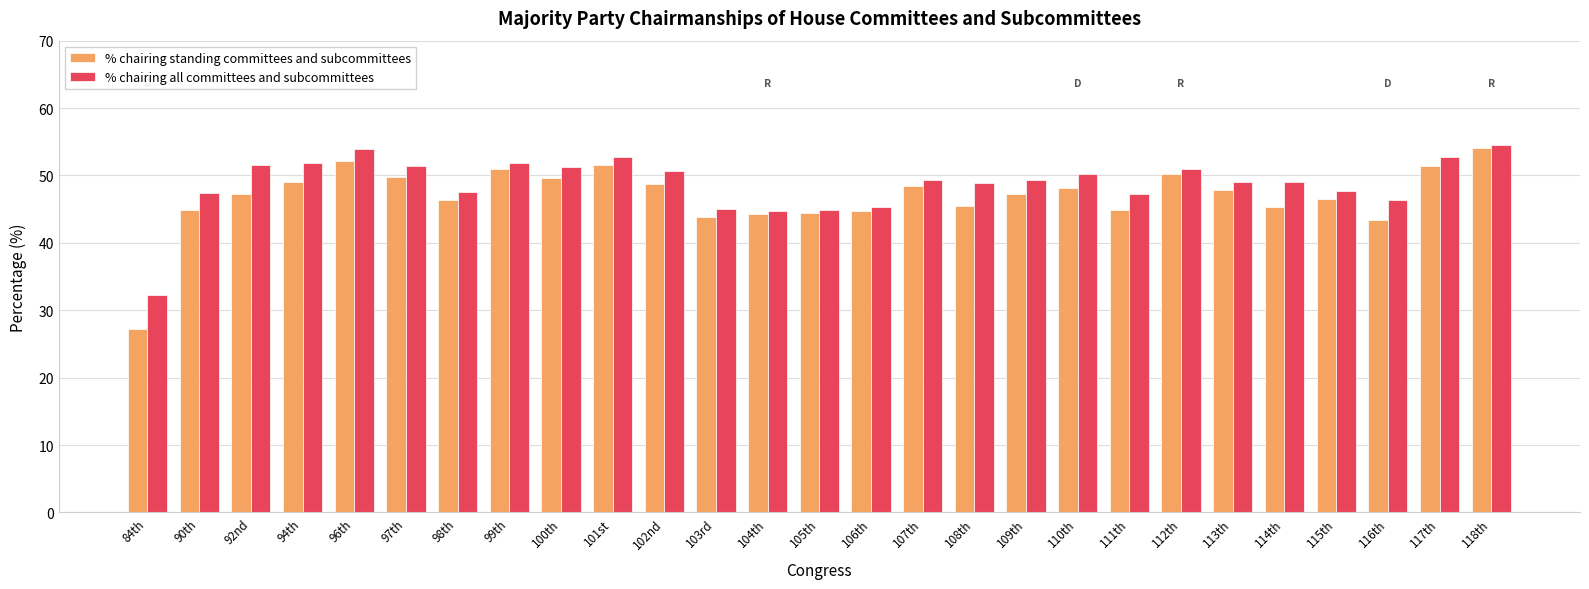

Which category has the highest value in the % chairing standing committees and subcommittees series?

118th